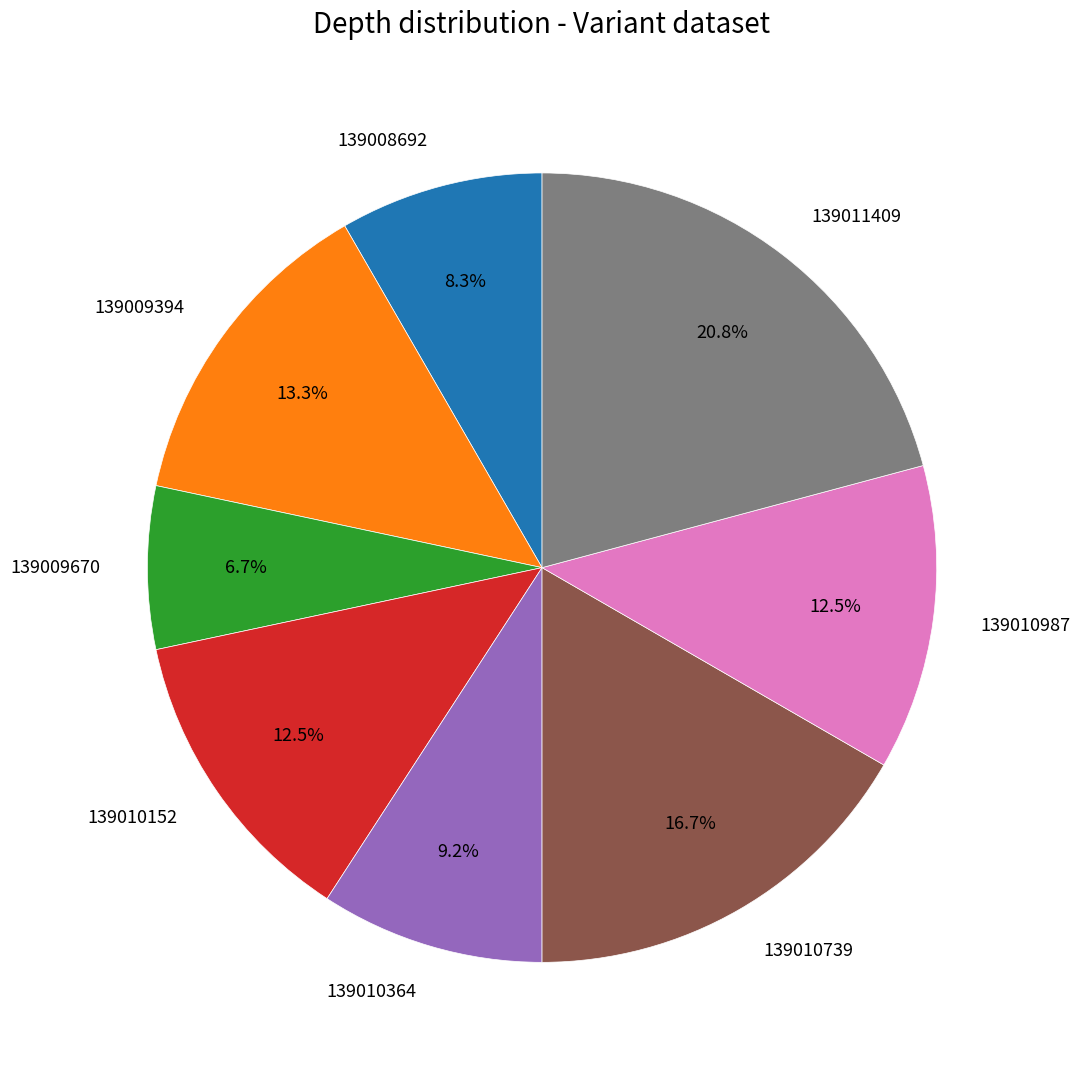

What portion of the pie excludes 139010152?

87.5%